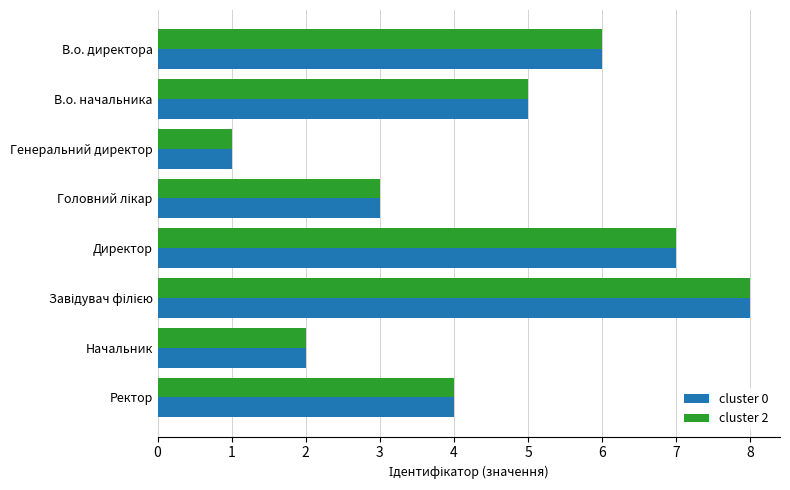

What is the sum of all cluster 0 values?

36